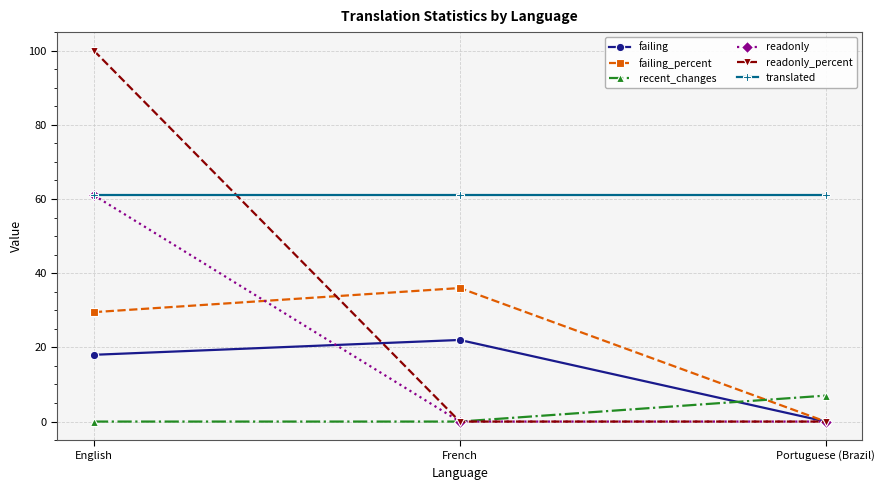

At which category is the sum across all series the highest?

English